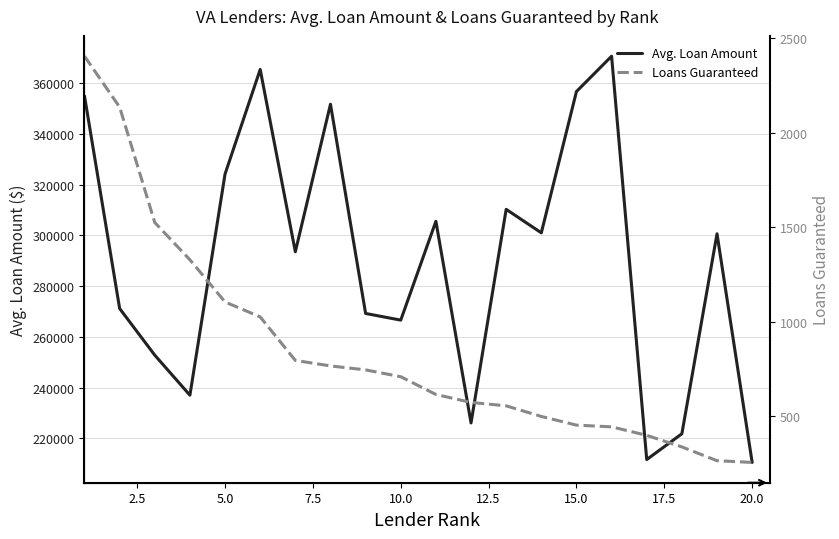

What is the maximum value for Avg. Loan Amount?

370692